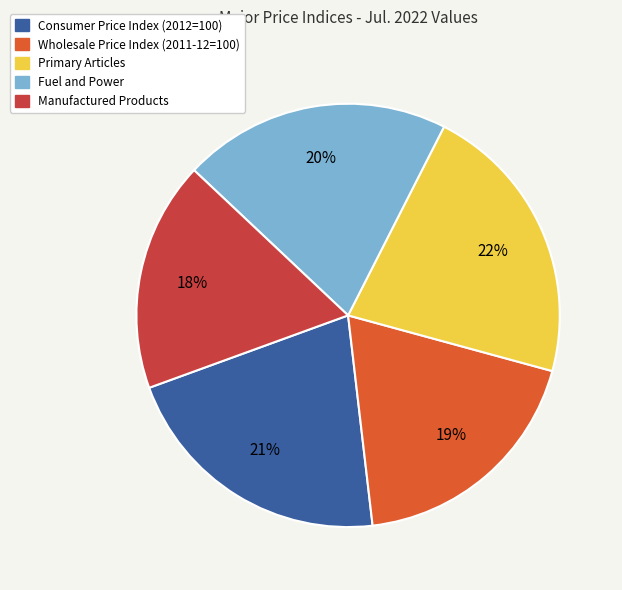

How many slices are in this pie chart?

5